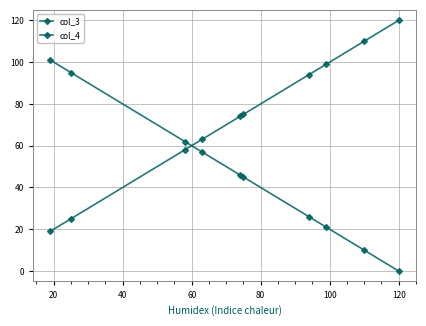

How many values in the col_4 series are below 75?

5